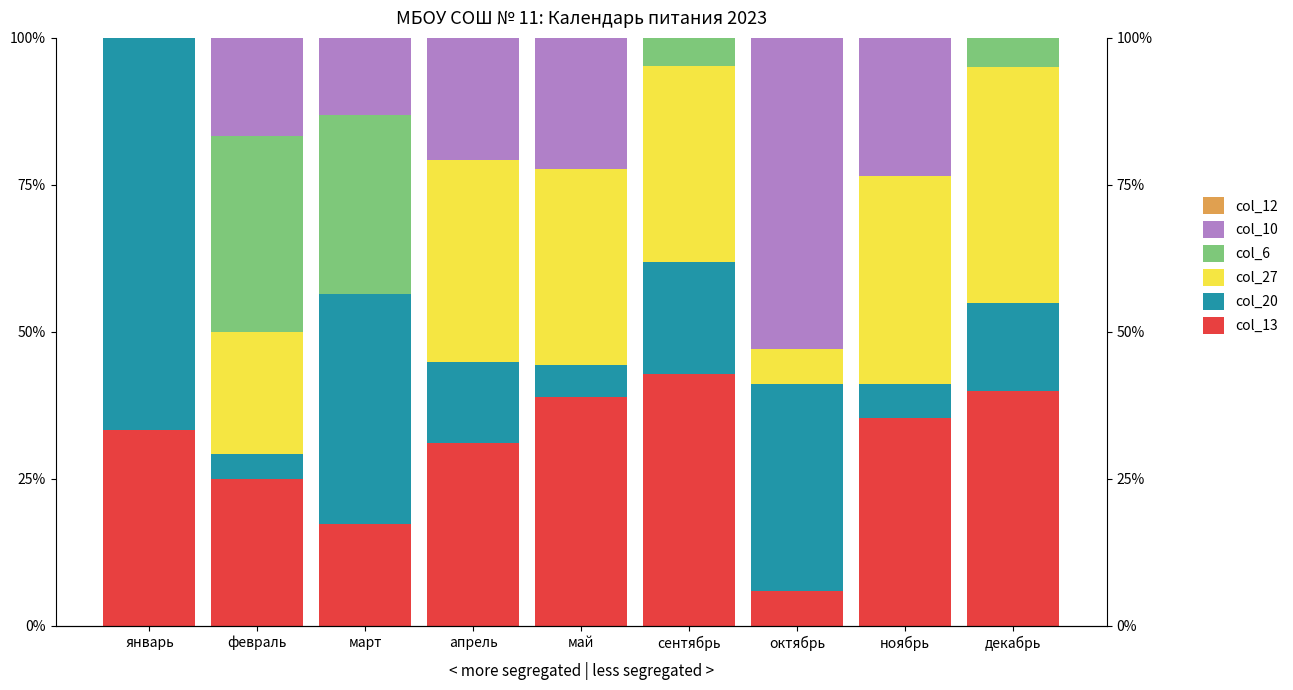

List the series in order of their peak value, highest first.

col_20, col_10, col_13, col_27, col_6, col_12